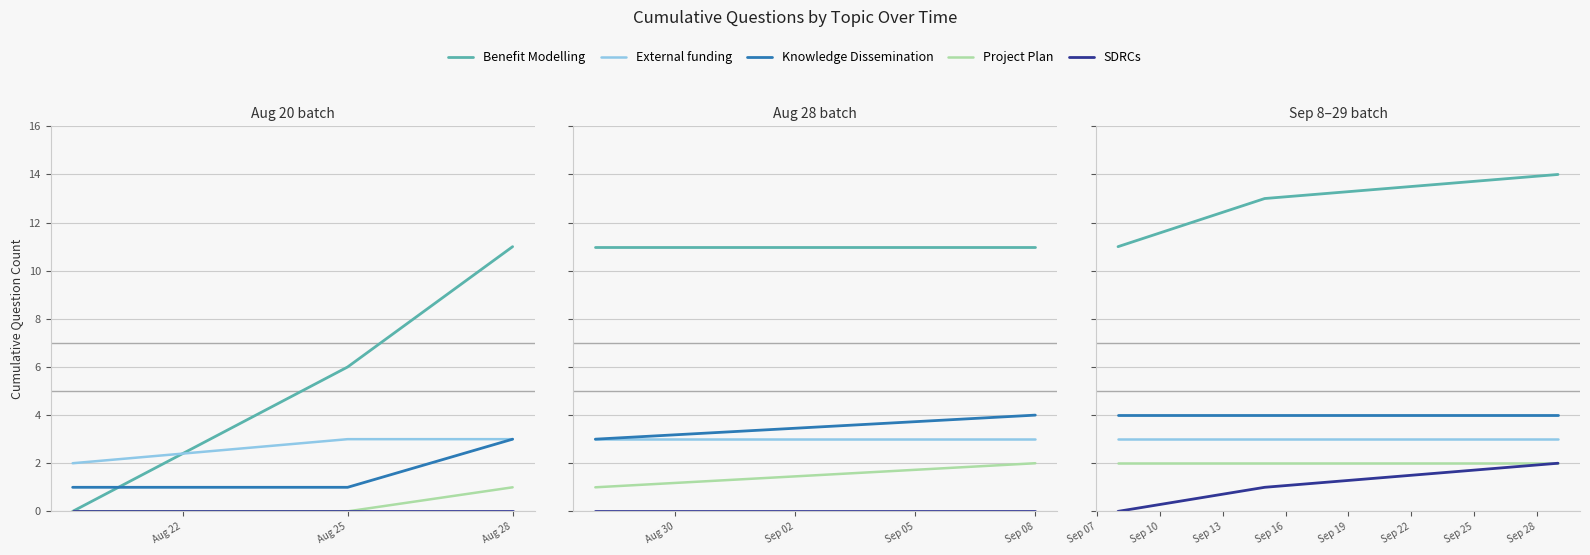

Rank the categories by SDRCs value from highest to lowest.

Aug 28, Aug 25, Aug 22